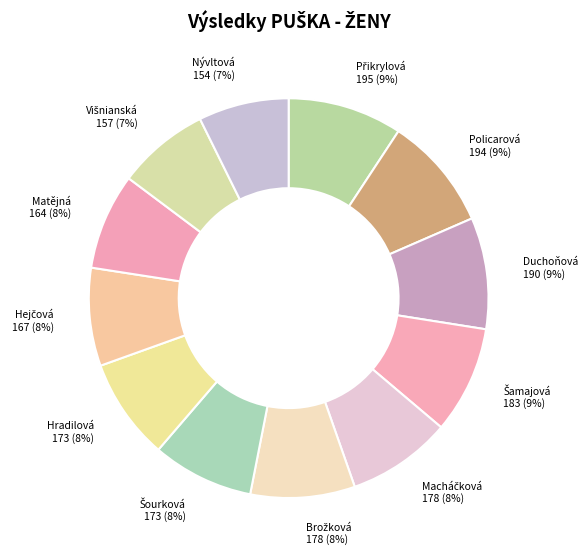

How many segments does this pie chart have?

12